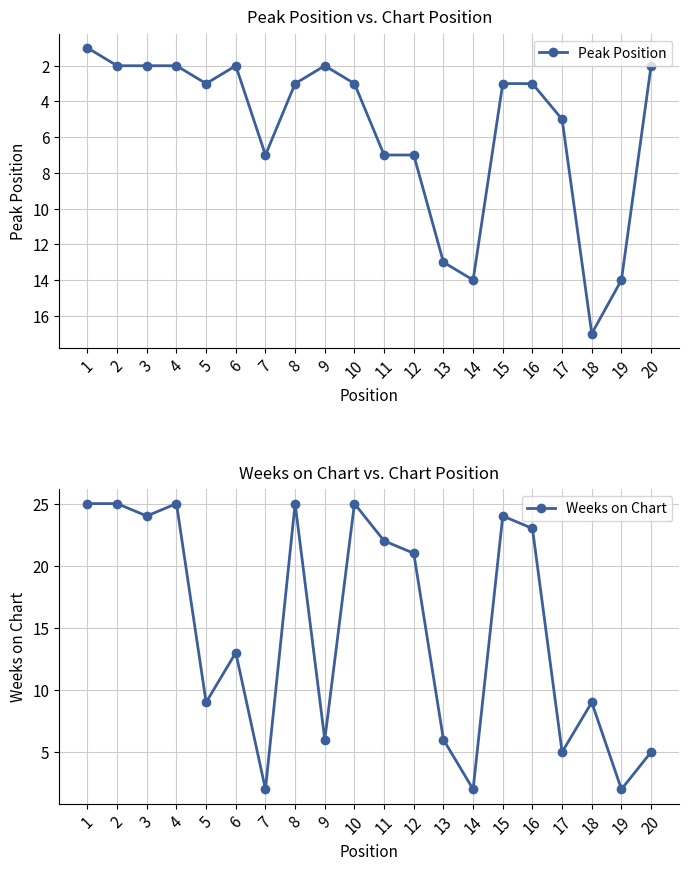

At which label does Peak Position reach its minimum?

1